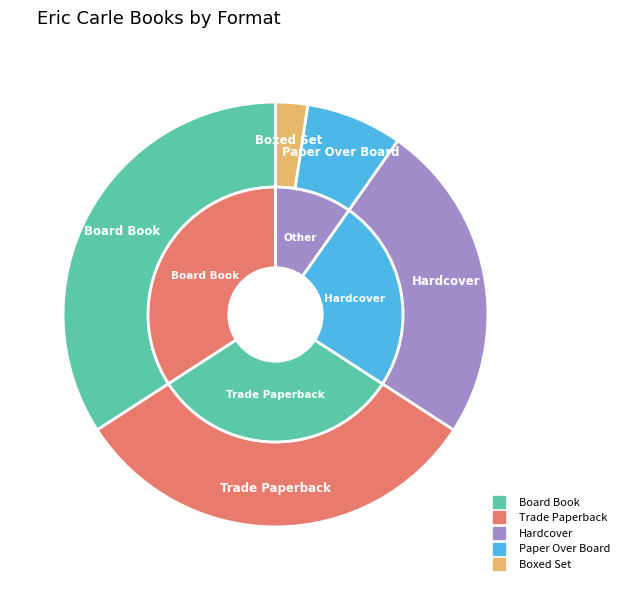

How many segments does this pie chart have?

6